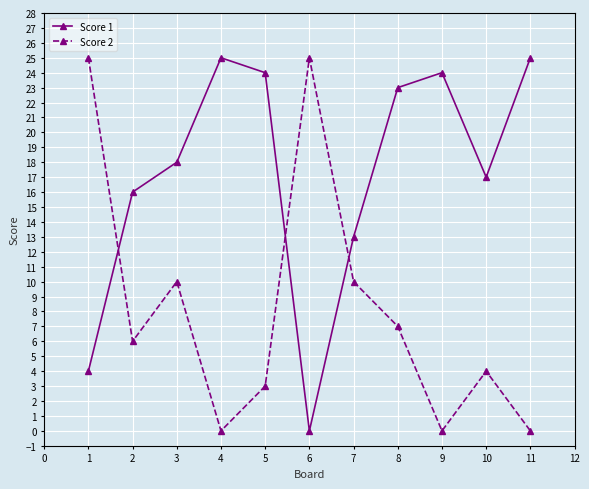

List the series in order of their overall mean, highest first.

Score 1, Score 2